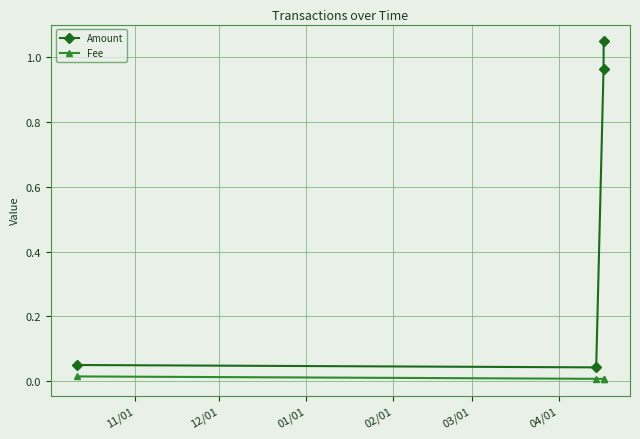

List the series in order of their peak value, highest first.

Amount, Fee